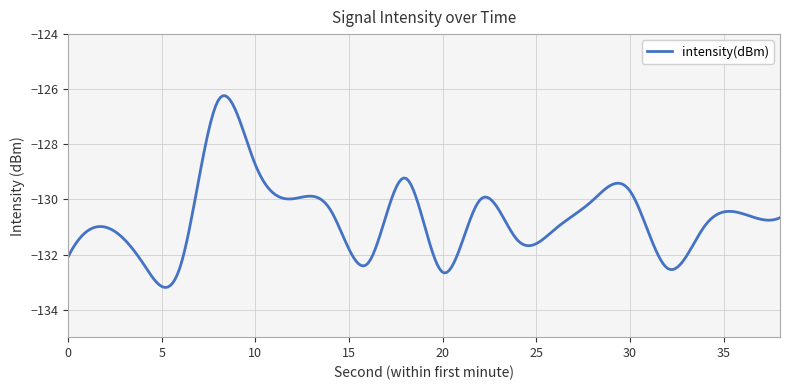

What is the difference between the maximum and minimum values?

7.0